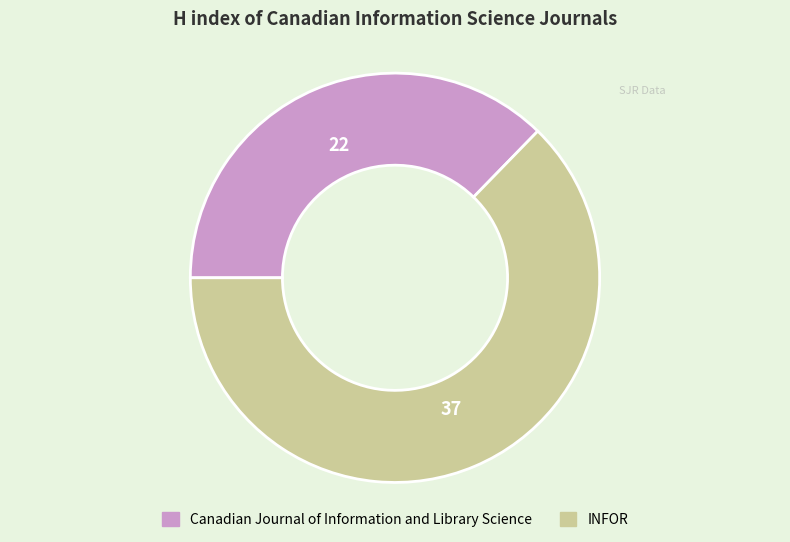

Which slice represents more than half of the pie?

INFOR